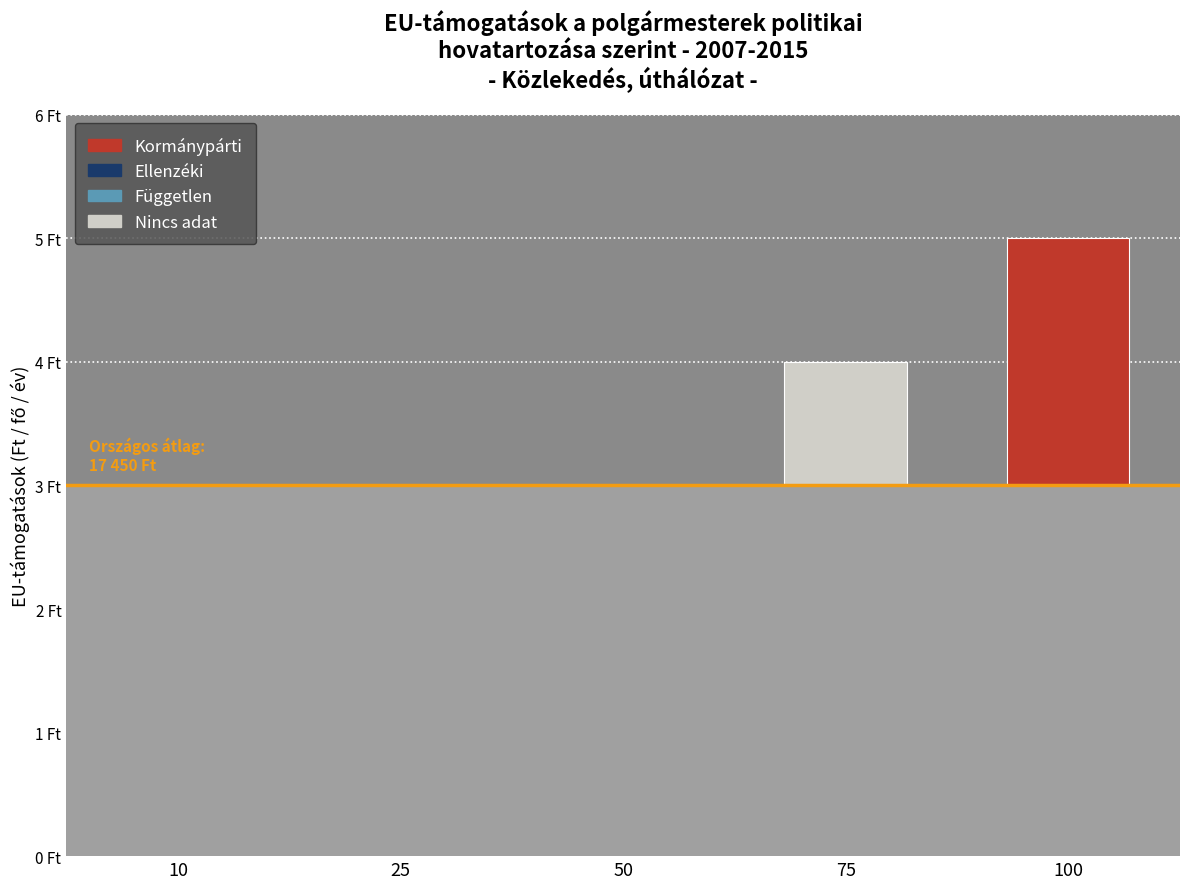

Does the chart contain any negative values?

No